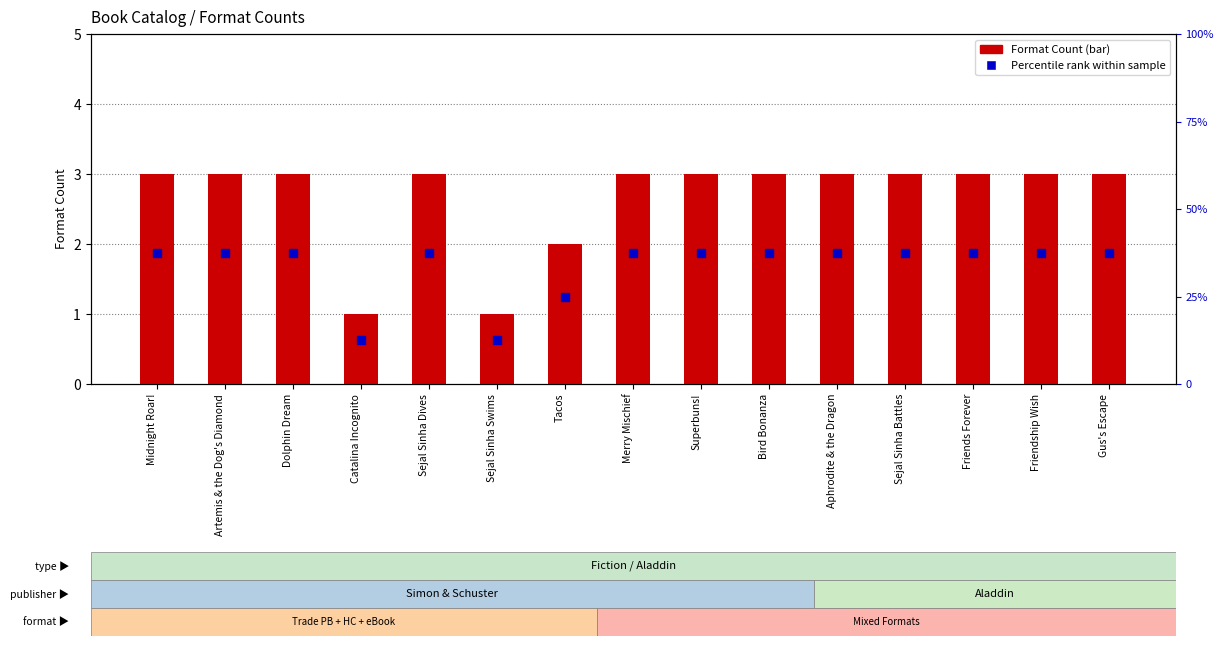

What are all the series names shown in the legend?

Format Count, Percentile rank within sample